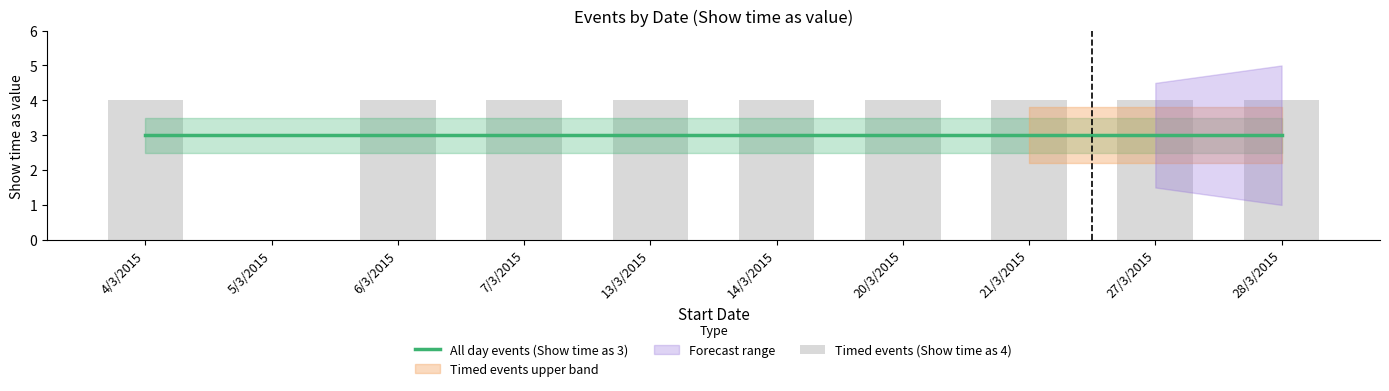

What is the sum of the Timed events (Show time as 4) values at 20/3/2015 and 27/3/2015?

8